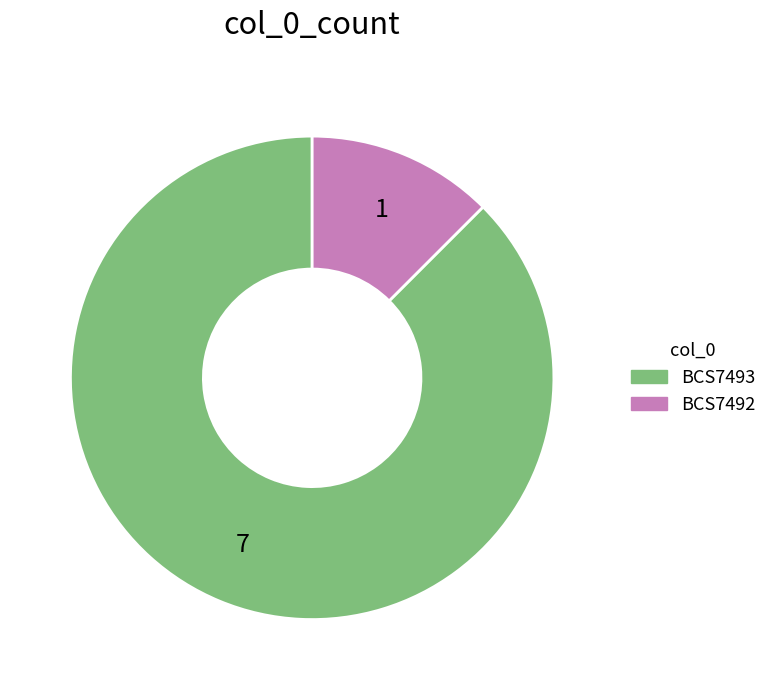

How many slices are in this pie chart?

2